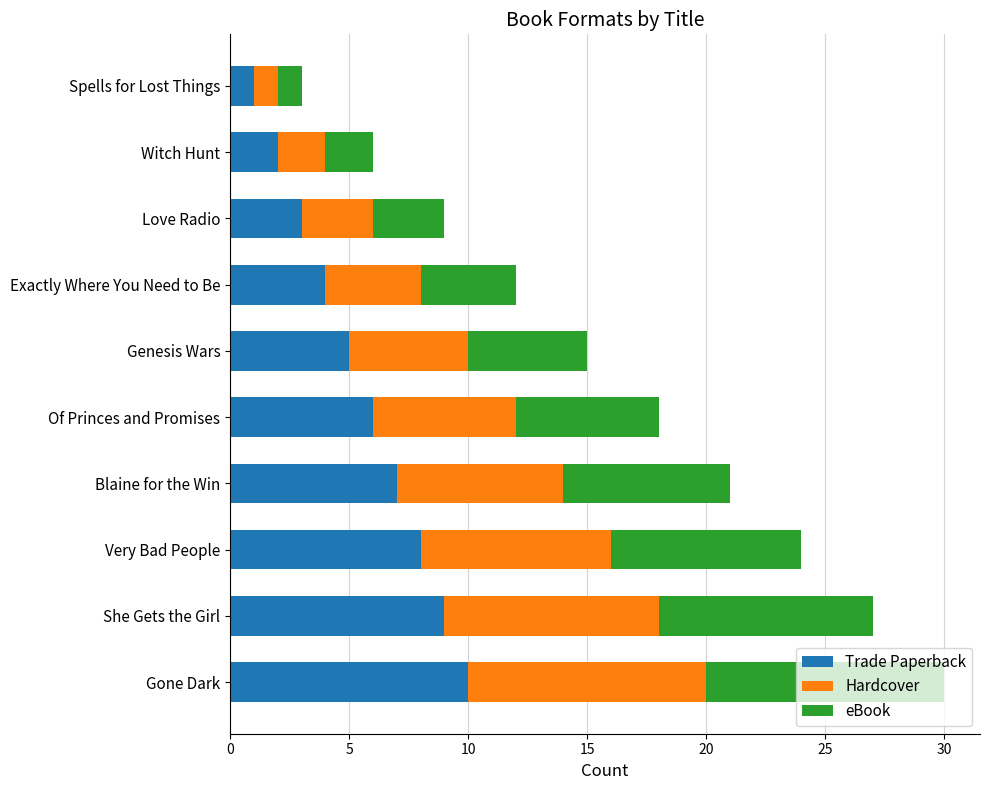

The Trade Paperback series shows 1 at Love Radio. True or false?

False